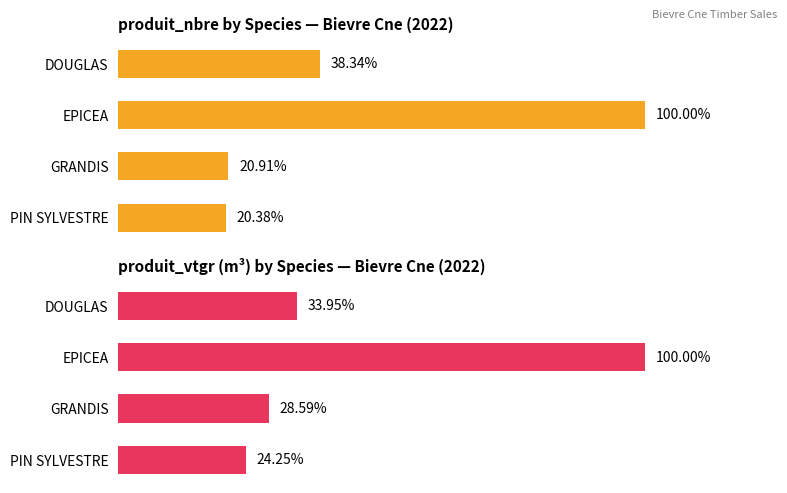

How many bars are there in each group?

2